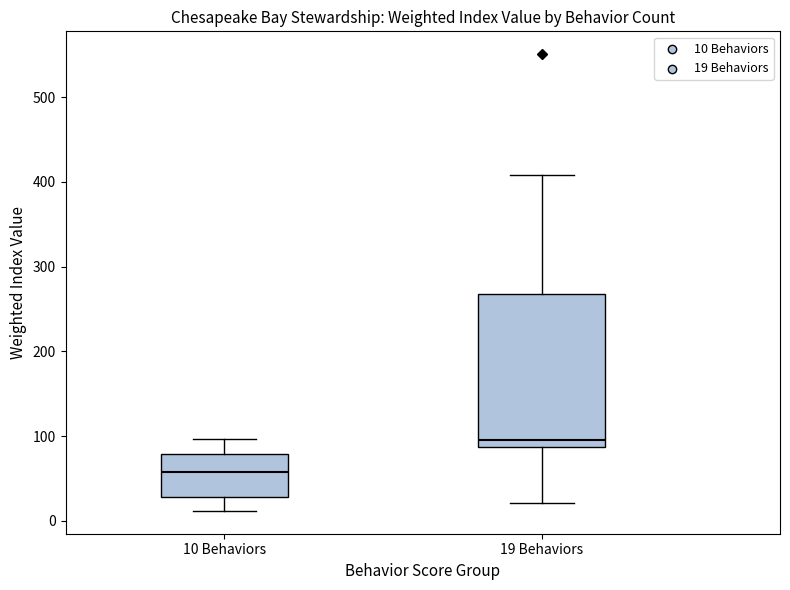

Reading left to right, read every box against the y-axis: the position of its median line, the range the box covers, and the ends of its whiskers. The values are not printed on the chart, so give them approximately, as read against the axis.

10 Behaviors: median 60, box 30 to 80, whiskers 10 to 100
19 Behaviors: median 100, box 90 to 270, whiskers 20 to 410